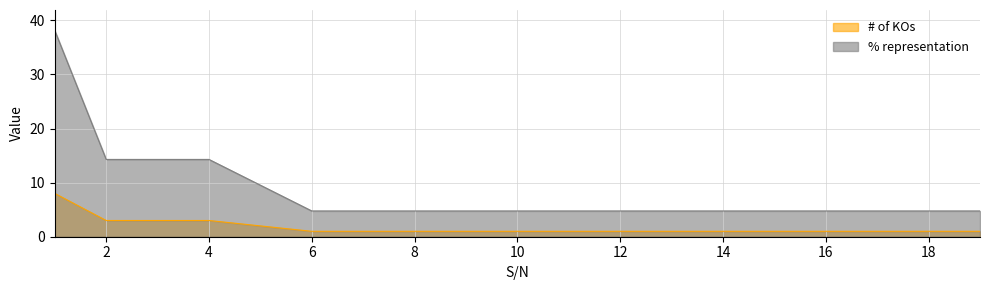

Reading left to right, what are all the values shown in this chart?

# of KOs: 1=38.1	2=14.3	3=14.3	4=14.3	5=9.5	6=4.8	7=4.8	8=4.8	9=4.8	10=4.8	11=4.8	12=4.8	13=4.8	14=4.8	15=4.8	16=4.8	17=4.8	18=4.8	19=4.8
% representation: 1=8.0	2=3.0	3=3.0	4=3.0	5=2.0	6=1.0	7=1.0	8=1.0	9=1.0	10=1.0	11=1.0	12=1.0	13=1.0	14=1.0	15=1.0	16=1.0	17=1.0	18=1.0	19=1.0